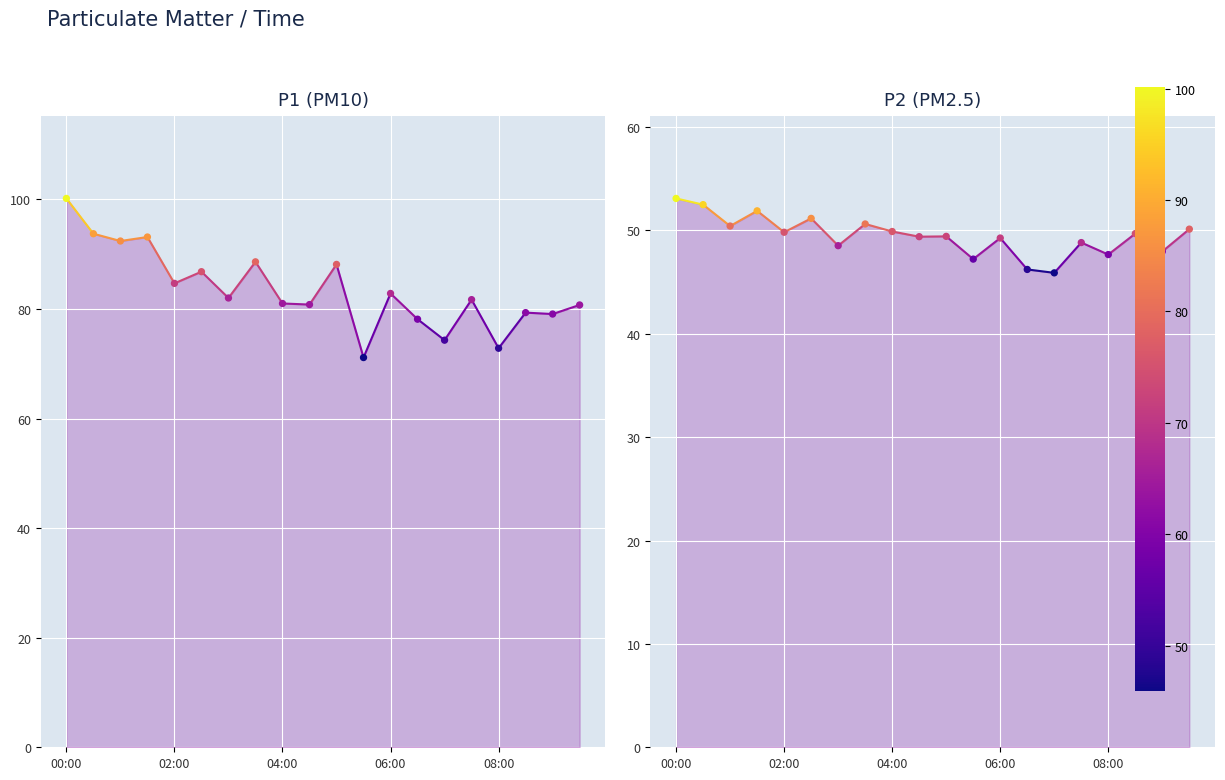

Which series reaches the maximum Y coordinate?

P1 (PM10)